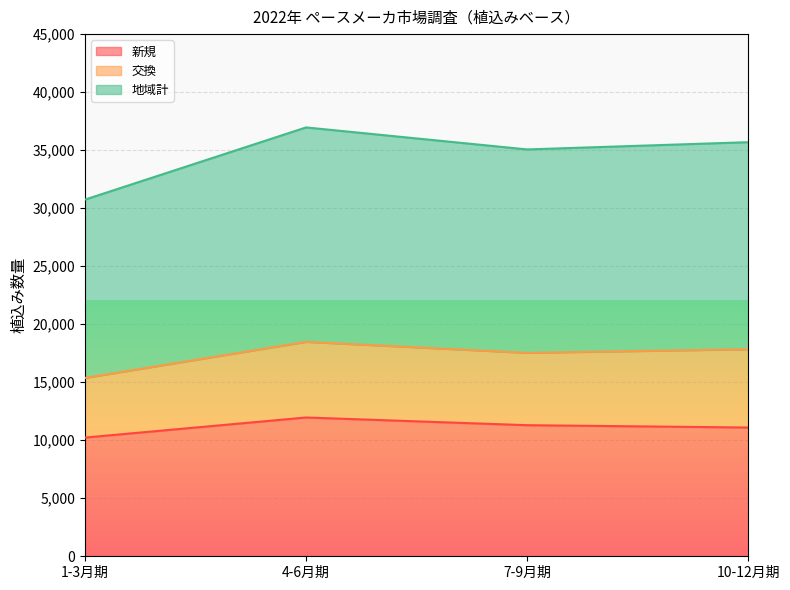

Rank the categories by 地域計 value from highest to lowest.

4-6月期, 10-12月期, 7-9月期, 1-3月期